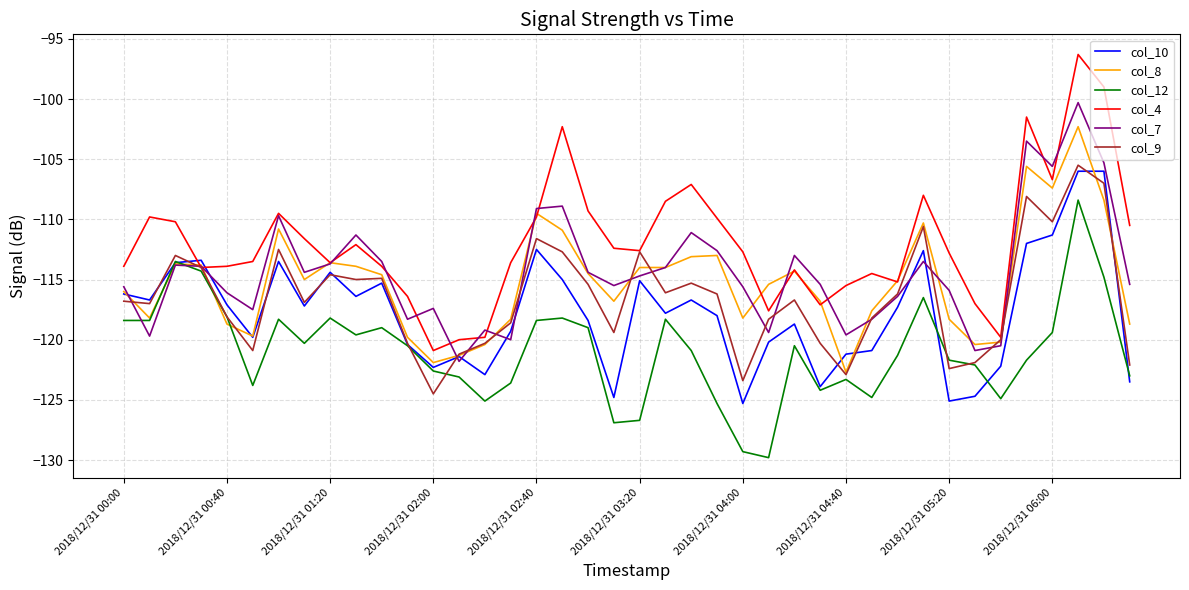

Which series has the largest range (max minus min)?

col_4